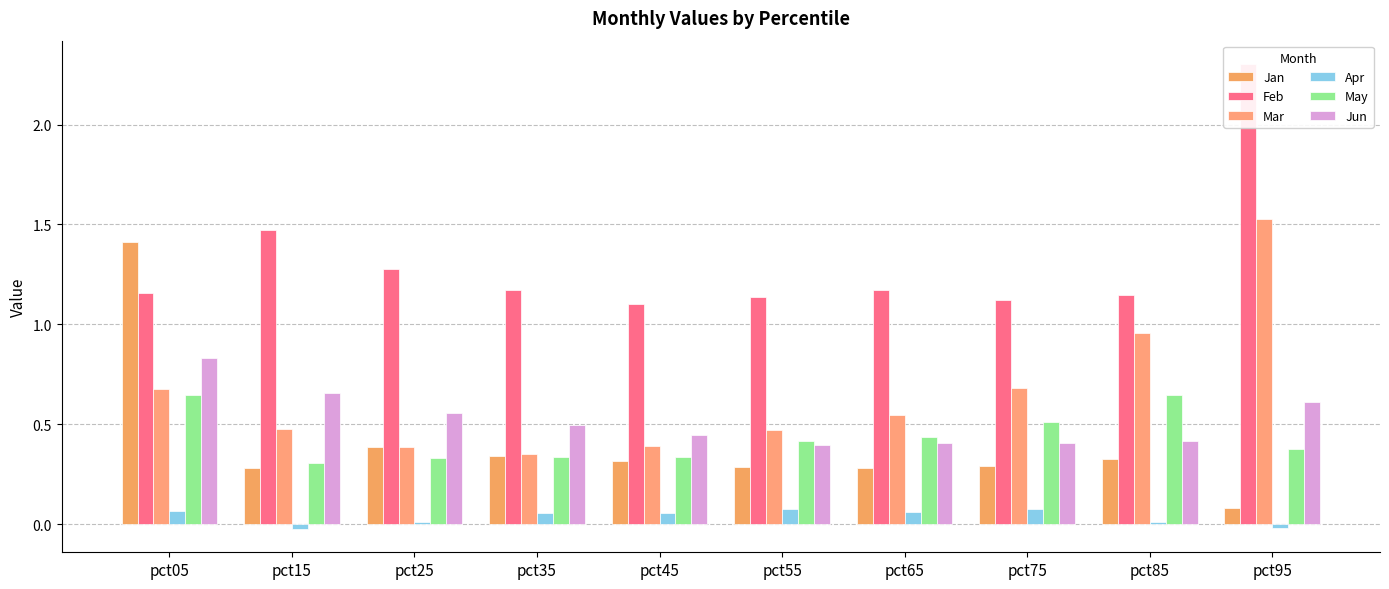

Which category has the highest value in the Jan series?

pct05